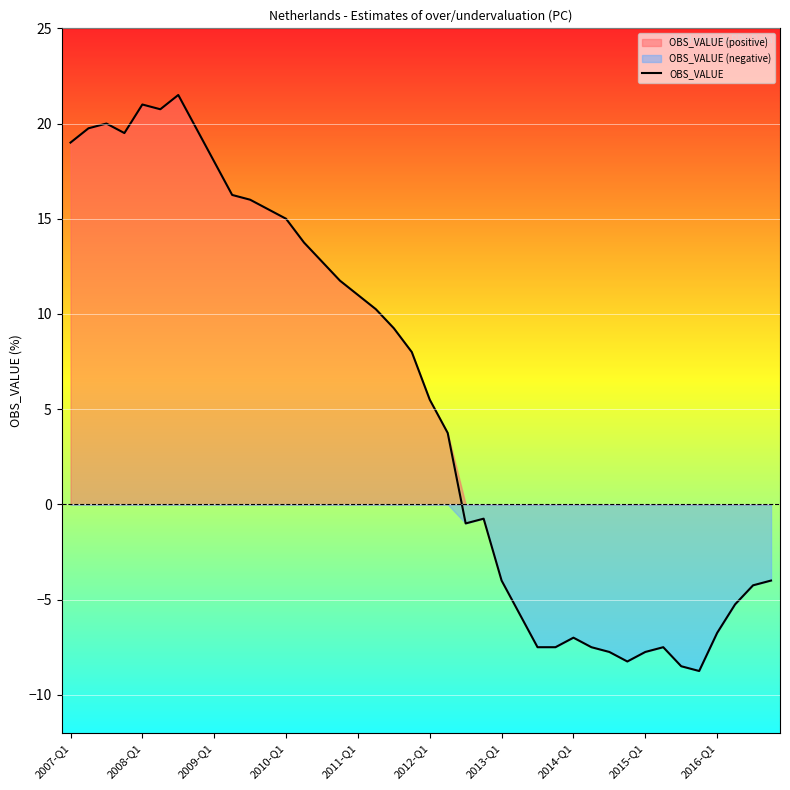

How many interior local peaks (higher than both neighbors) does the data have?

6